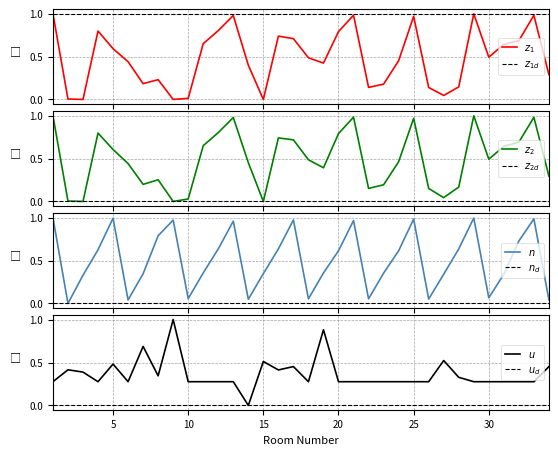

The value of zadolzhennost_peni at 18 is 0.5. True or false?

True